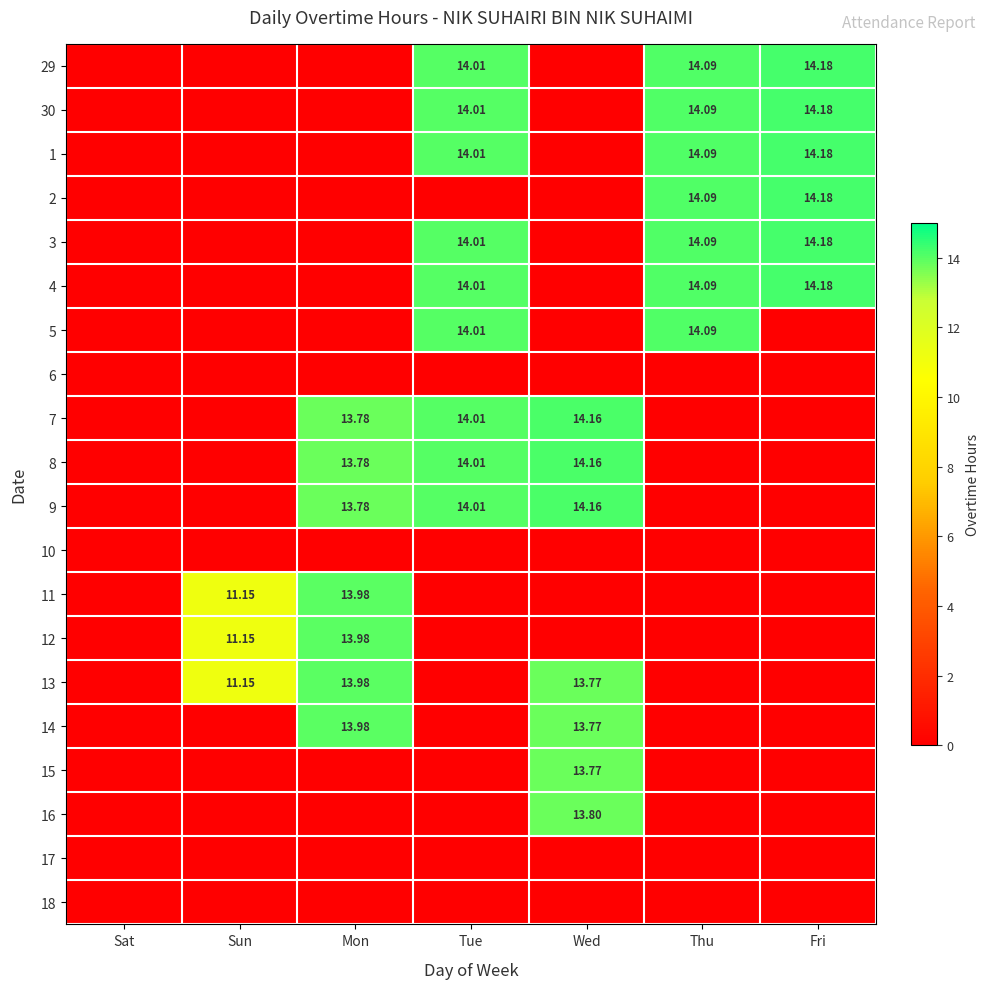

How many data points does each series have?

7